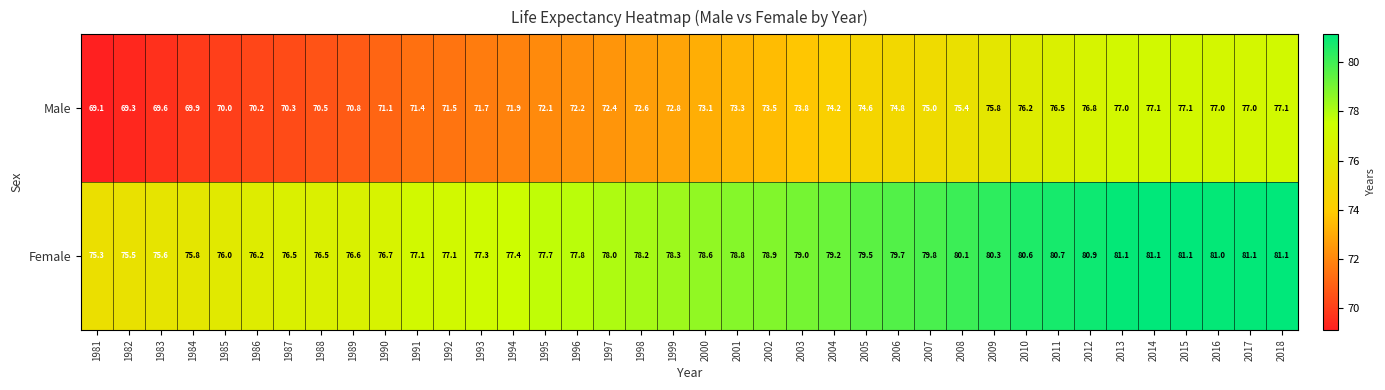

Rank the series at 2002 from lowest to highest value.

Male, Female